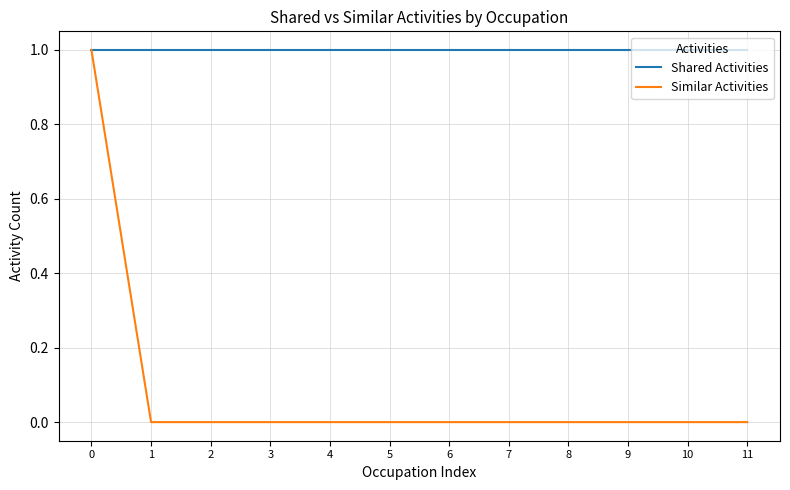

Rank the series by their average value, from lowest to highest.

Similar Activities, Shared Activities